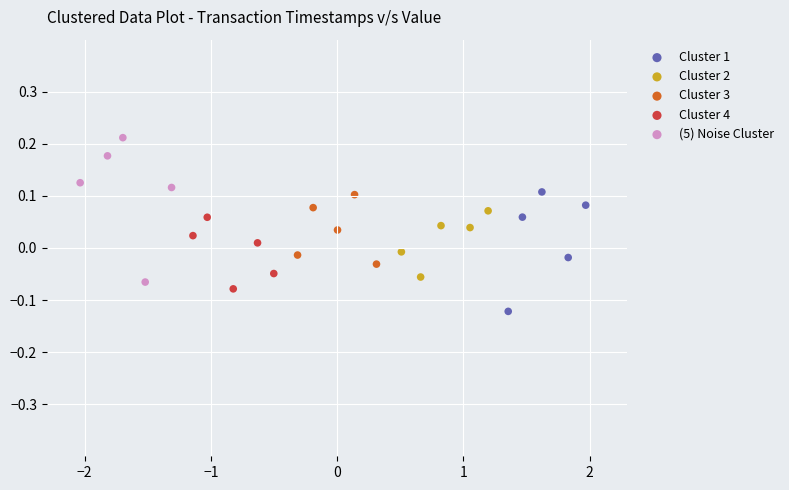

Which series reaches the minimum Y coordinate?

Cluster 1